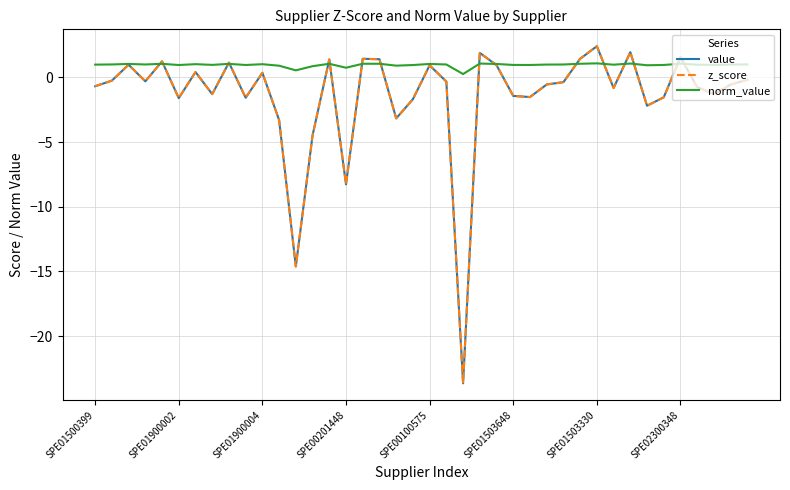

List the labels in order of value value, largest first.

30, 32, 23, 35, 29, 16, 17, 14, SPE00100575, 8, SPE01900004, 24, 20, SPE01503330, 10, 39, SPE01900002, SPE00201448, 21, 28, 27, 38, SPE01500399, 36, 31, 37, SPE02300348, 25, 26, 34, 9, SPE01503648, 19, 33, 18, 11, 13, 15, 12, 22